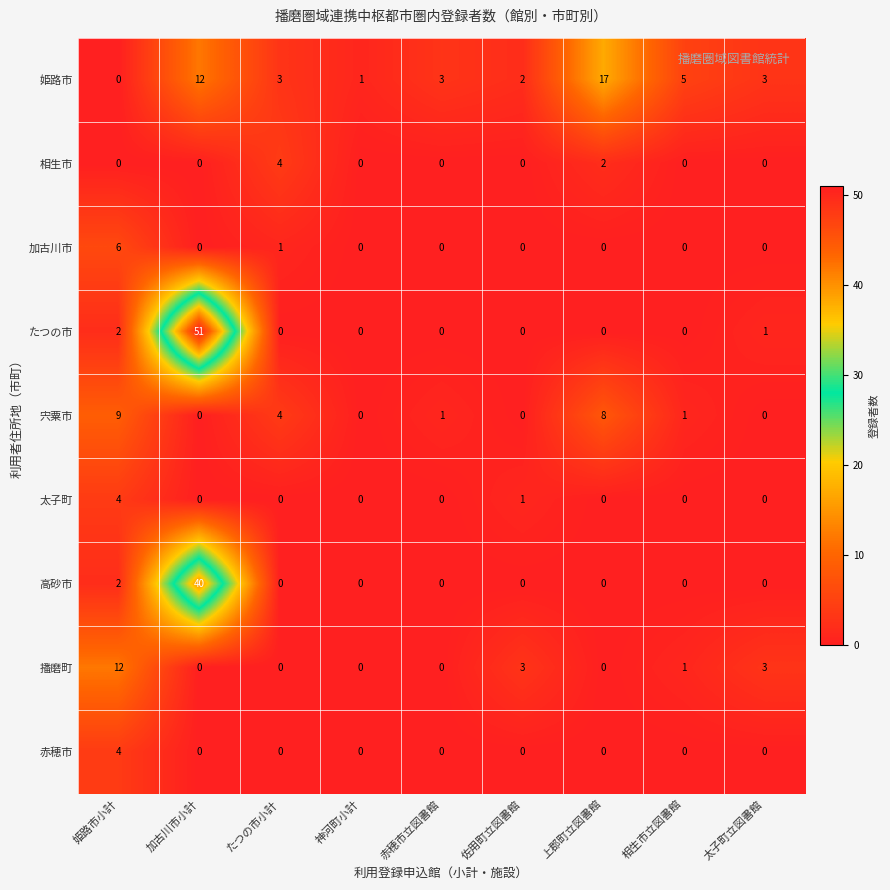

How many series are shown in this chart?

9